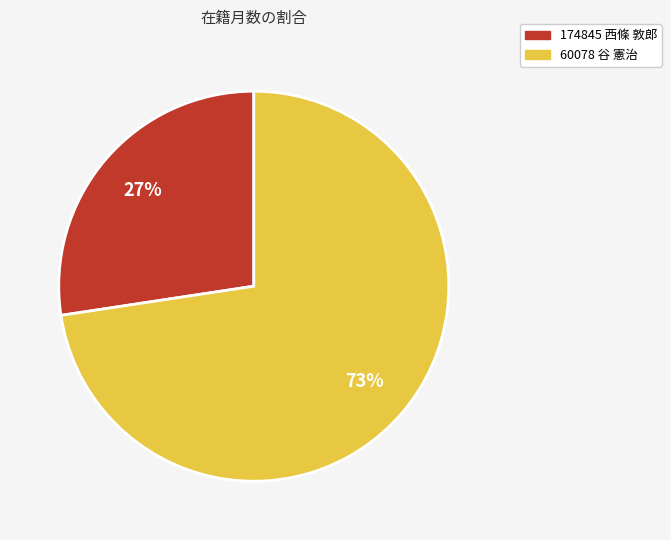

To the nearest percent, what portion does 60078 谷 憲治 represent?

73%